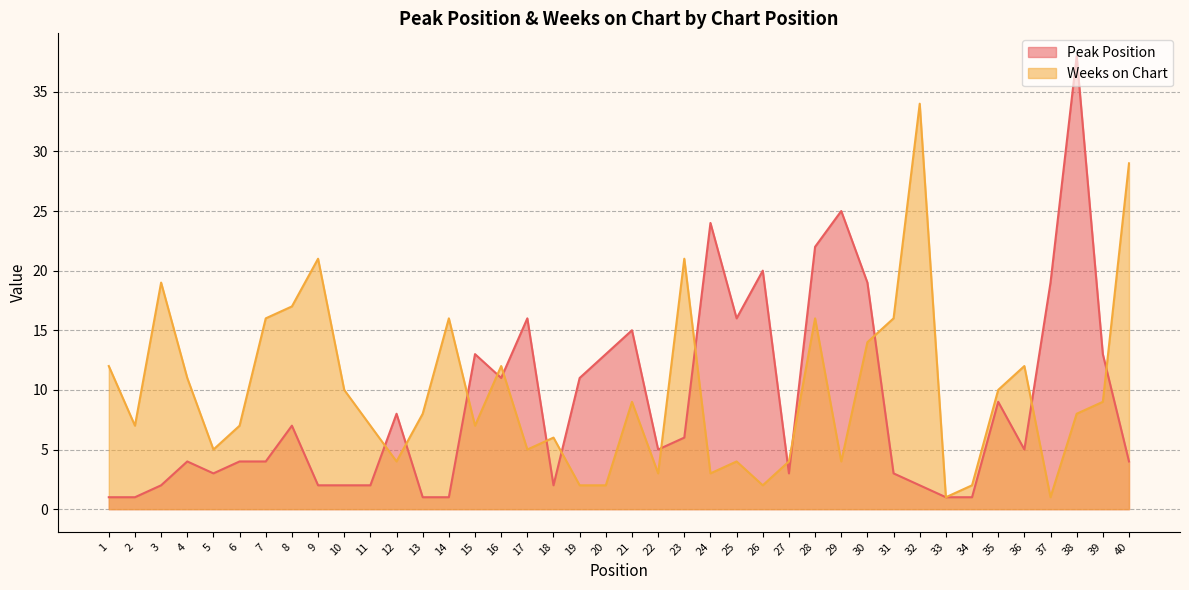

List the series in order of their peak value, highest first.

Peak Position, Weeks on Chart